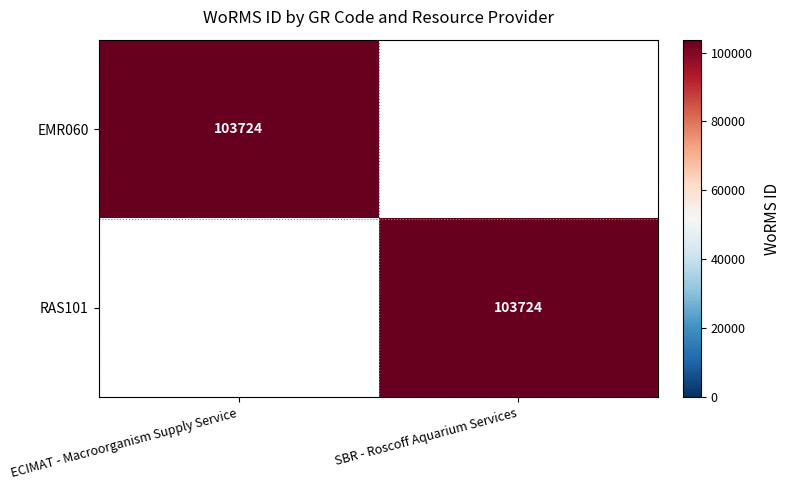

What is the total value across all series at ECIMAT - Macroorganism Supply Service?

103724